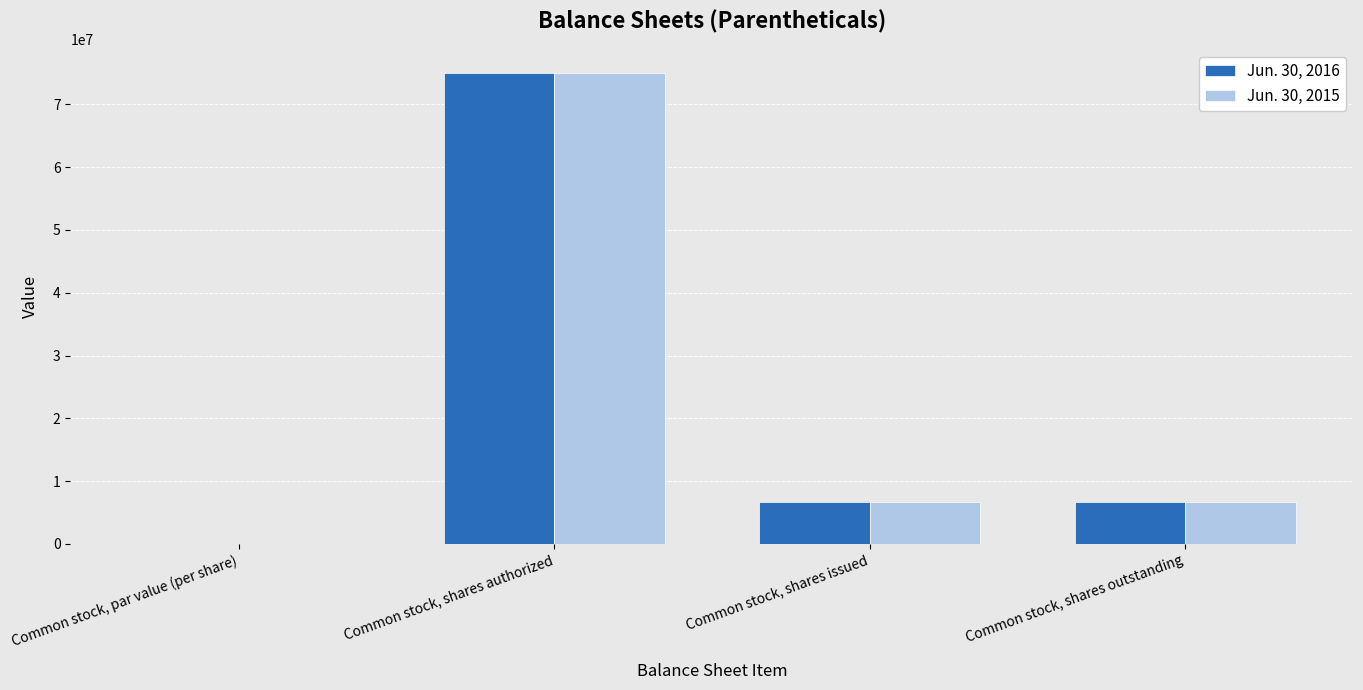

What is the greatest value displayed?

75000000.0